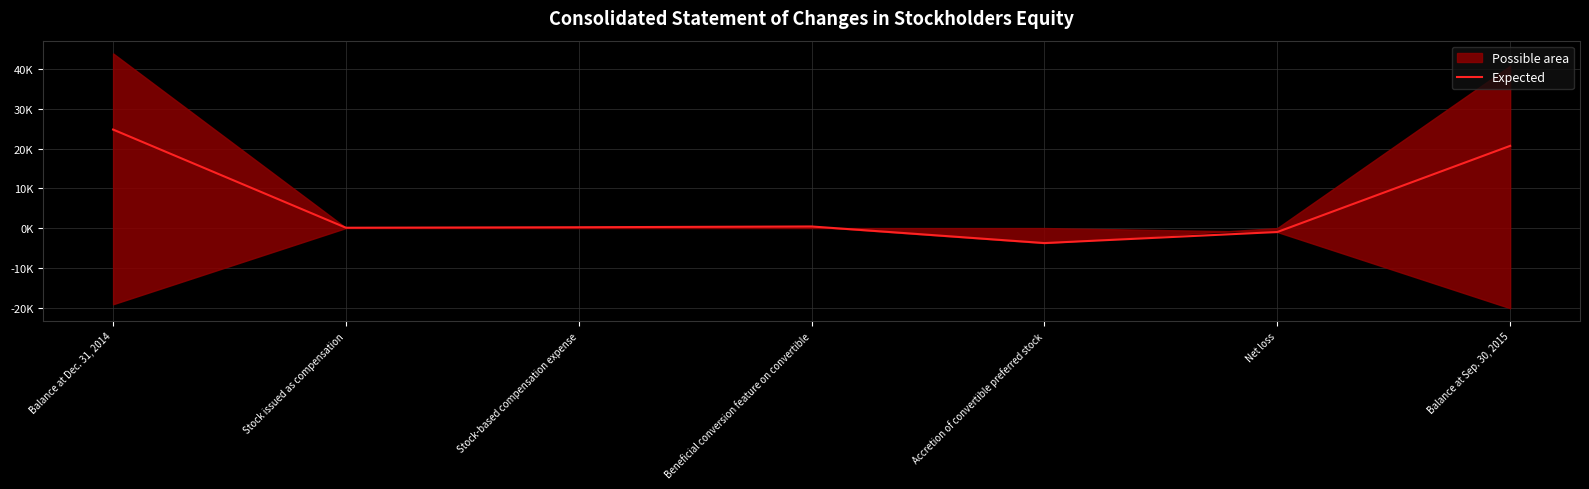

How many categories are shown in the chart?

7